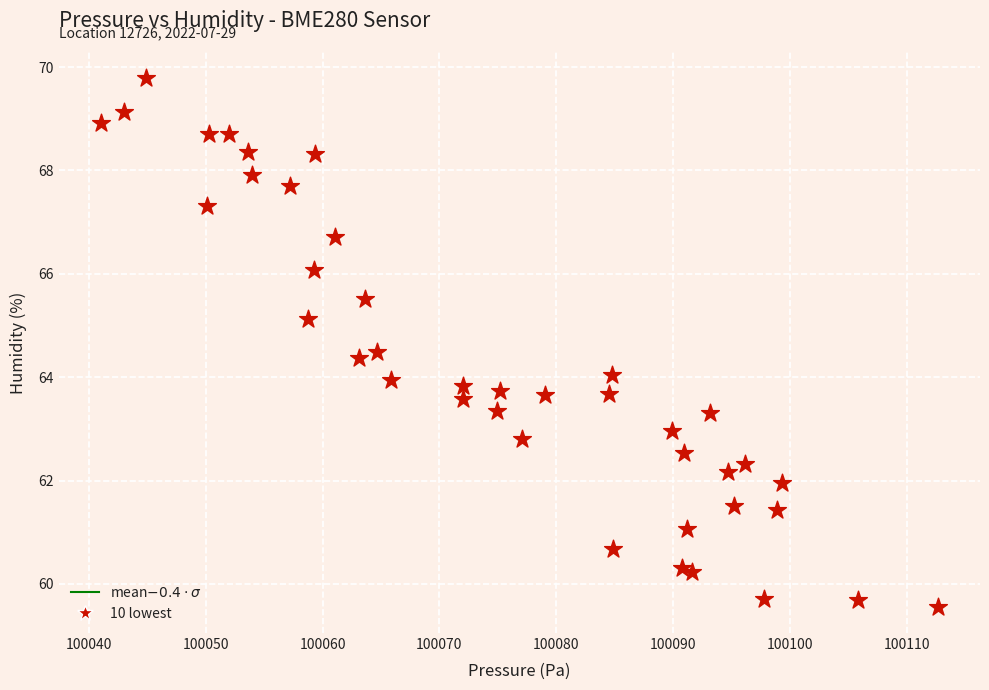

What is the range of X values (max minus min)?

71.7